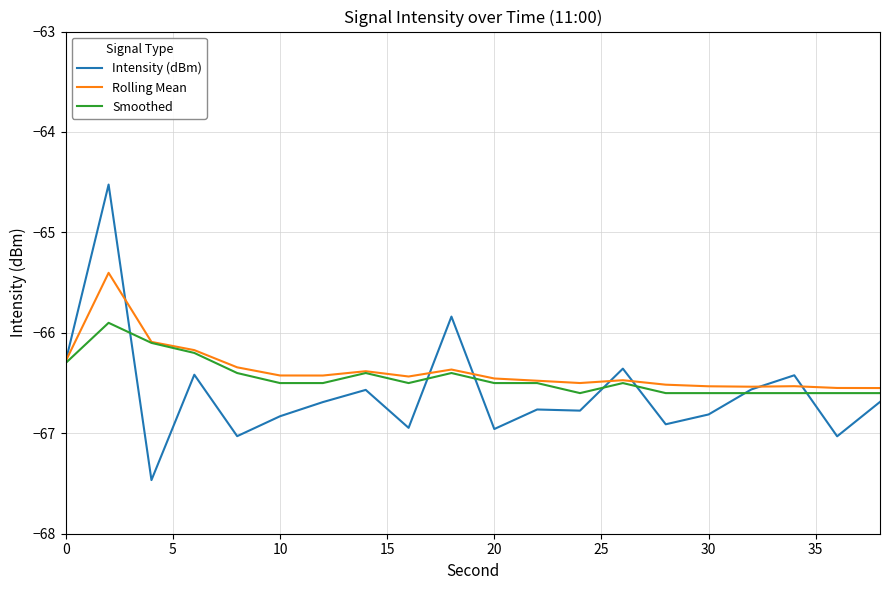

Which series has the largest range (max minus min)?

Intensity (dBm)